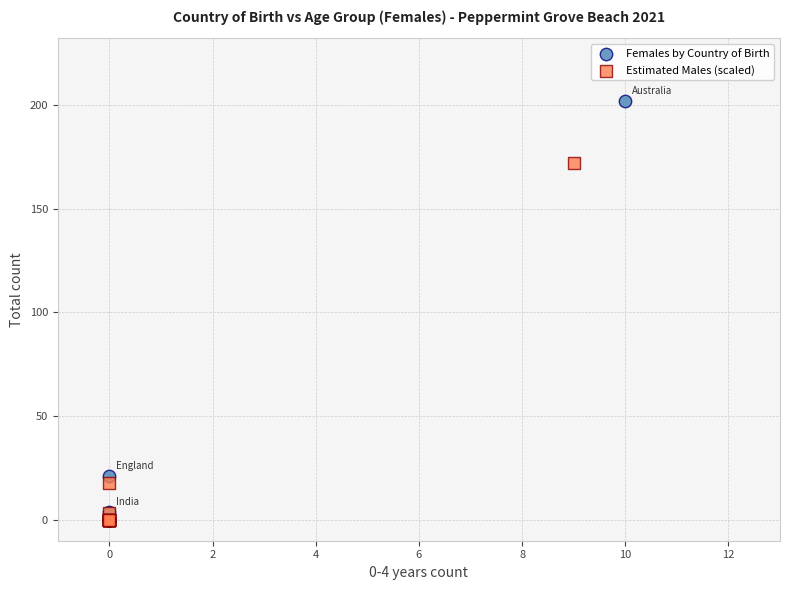

Which series has the largest Y range (max minus min)?

Females by Country of Birth